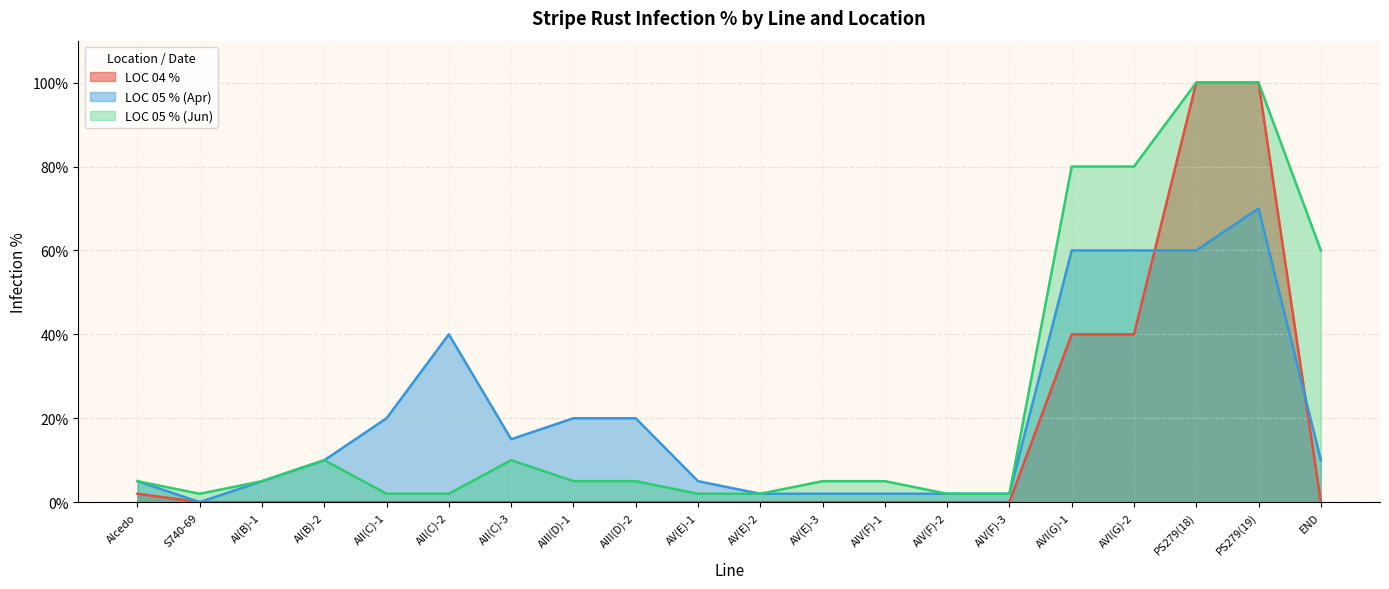

Which series changed the most between S740-69 and AVI(G)-2?

LOC 05 % (Jun)